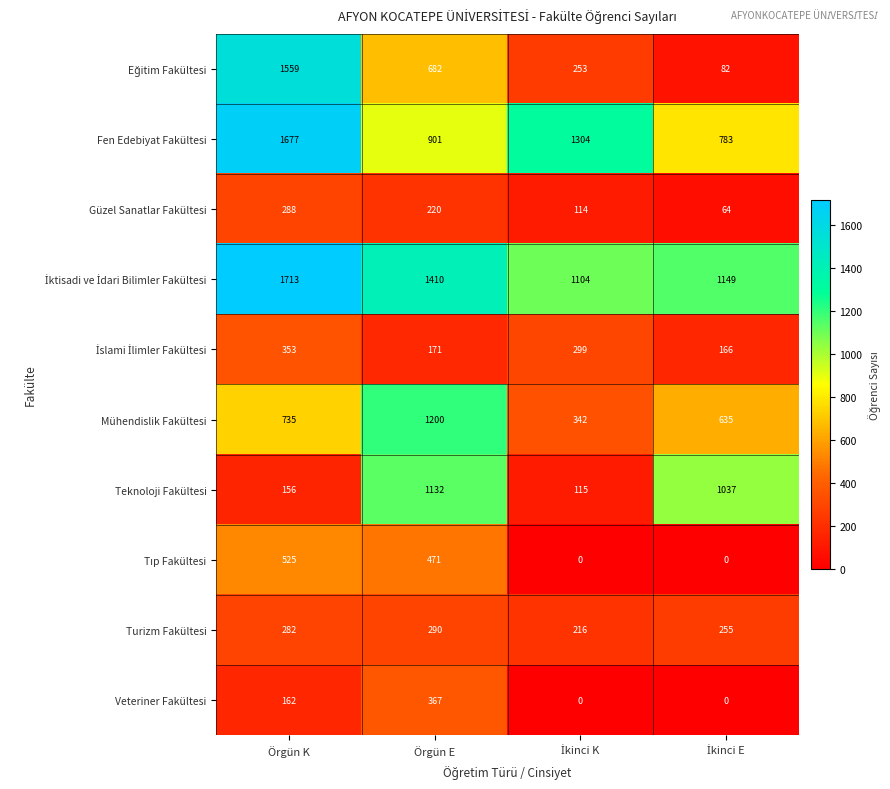

What is the difference between the maximum and minimum values in the Fen Edebiyat Fakültesi series?

894